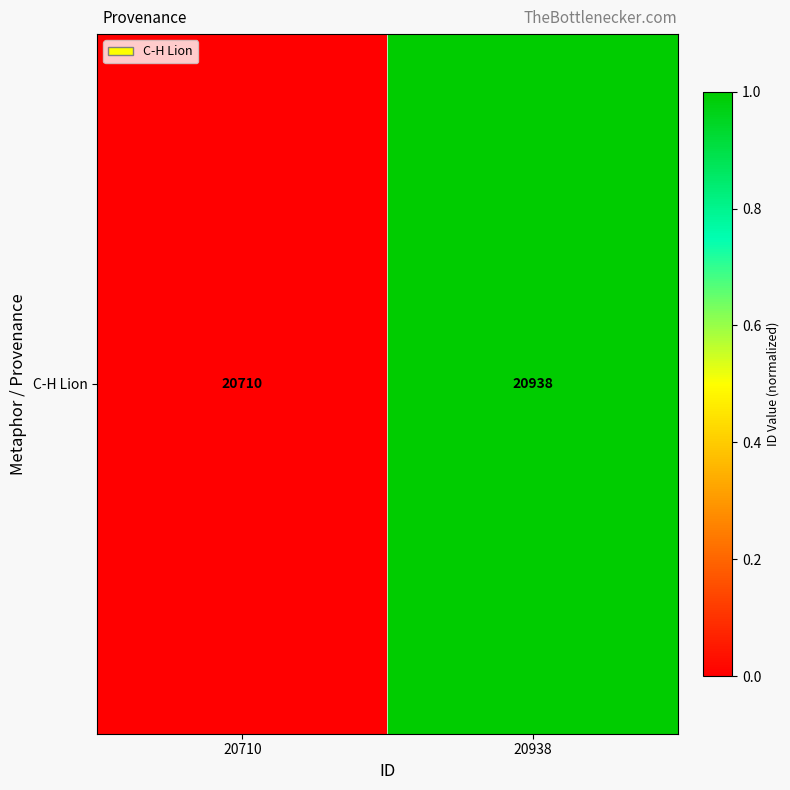

List the labels in order of value, largest first.

20938, 20710